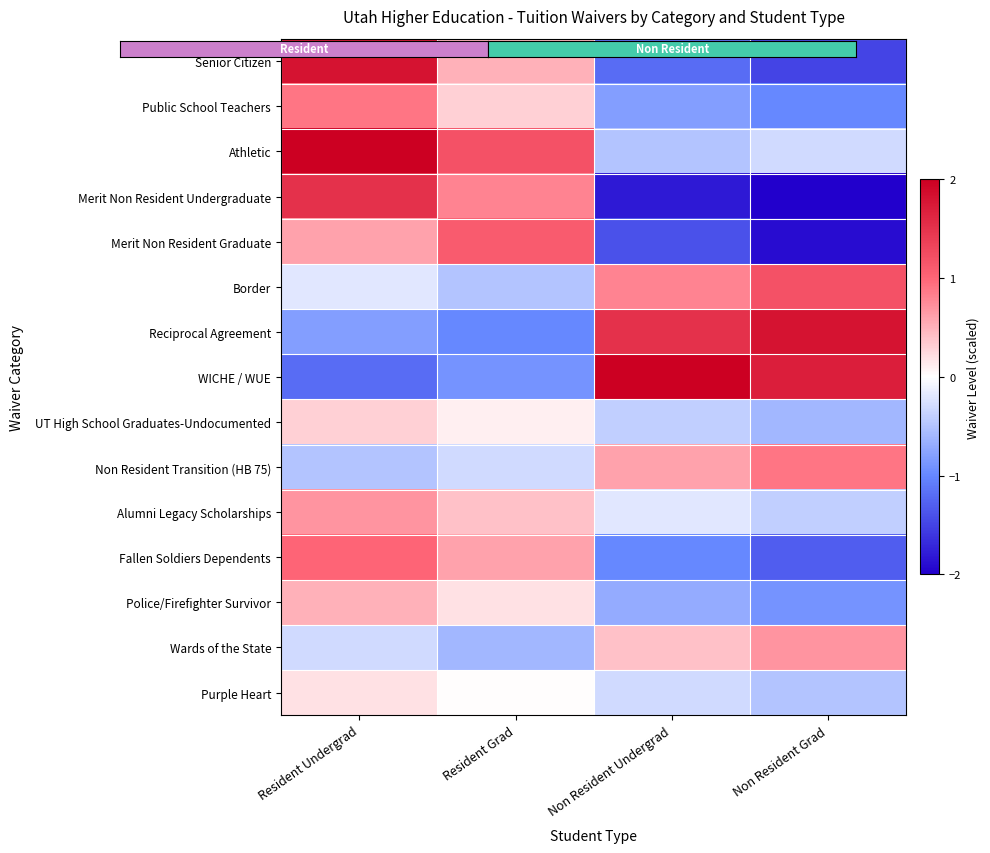

Reading left to right, transcribe all the data shown in this chart.

Senior Citizen: Resident Undergrad=1.8	Resident Grad=0.5	Non Resident Undergrad=-1.2	Non Resident Grad=-1.5
Public School Teachers: Resident Undergrad=0.9	Resident Grad=0.3	Non Resident Undergrad=-0.8	Non Resident Grad=-1.0
Athletic: Resident Undergrad=2.0	Resident Grad=1.2	Non Resident Undergrad=-0.5	Non Resident Grad=-0.3
Merit Non Resident Undergraduate: Resident Undergrad=1.5	Resident Grad=0.8	Non Resident Undergrad=-1.8	Non Resident Grad=-2.0
Merit Non Resident Graduate: Resident Undergrad=0.6	Resident Grad=1.1	Non Resident Undergrad=-1.4	Non Resident Grad=-1.9
Border: Resident Undergrad=-0.2	Resident Grad=-0.5	Non Resident Undergrad=0.8	Non Resident Grad=1.2
Reciprocal Agreement: Resident Undergrad=-0.8	Resident Grad=-1.0	Non Resident Undergrad=1.5	Non Resident Grad=1.8
WICHE / WUE: Resident Undergrad=-1.2	Resident Grad=-0.9	Non Resident Undergrad=2.0	Non Resident Grad=1.7
UT High School Graduates-Undocumented: Resident Undergrad=0.3	Resident Grad=0.1	Non Resident Undergrad=-0.4	Non Resident Grad=-0.6
Non Resident Transition (HB 75): Resident Undergrad=-0.5	Resident Grad=-0.3	Non Resident Undergrad=0.6	Non Resident Grad=0.9
Alumni Legacy Scholarships: Resident Undergrad=0.7	Resident Grad=0.4	Non Resident Undergrad=-0.2	Non Resident Grad=-0.4
Fallen Soldiers Dependents: Resident Undergrad=1.0	Resident Grad=0.6	Non Resident Undergrad=-1.0	Non Resident Grad=-1.3
Police/Firefighter Survivor: Resident Undergrad=0.5	Resident Grad=0.2	Non Resident Undergrad=-0.7	Non Resident Grad=-0.9
Wards of the State: Resident Undergrad=-0.3	Resident Grad=-0.6	Non Resident Undergrad=0.4	Non Resident Grad=0.7
Purple Heart: Resident Undergrad=0.2	Resident Grad=0.0	Non Resident Undergrad=-0.3	Non Resident Grad=-0.5